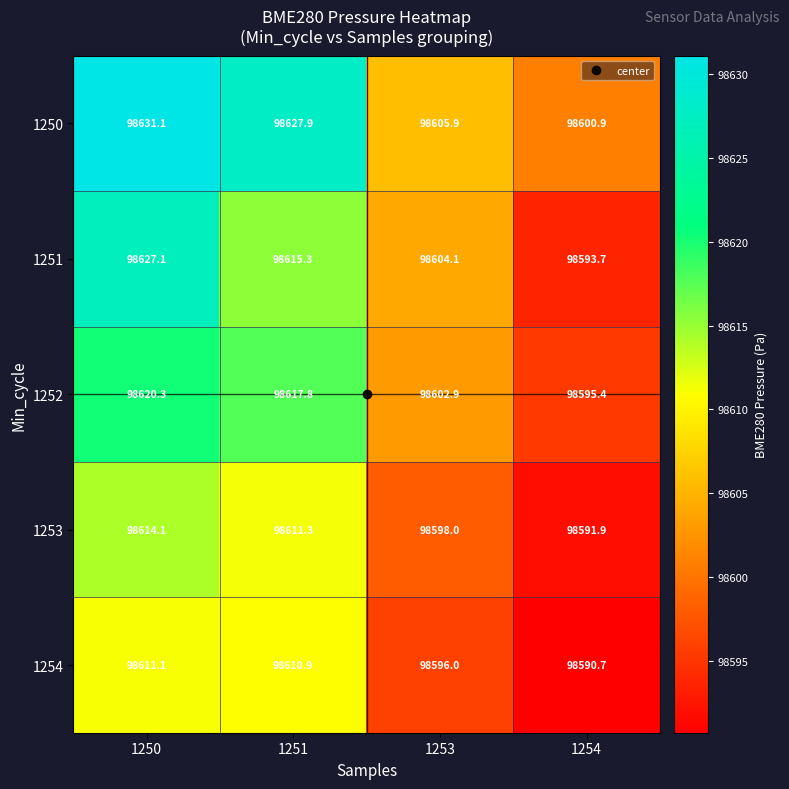

At 1250, list the series in order from smallest to largest.

1254, 1253, 1252, 1251, 1250